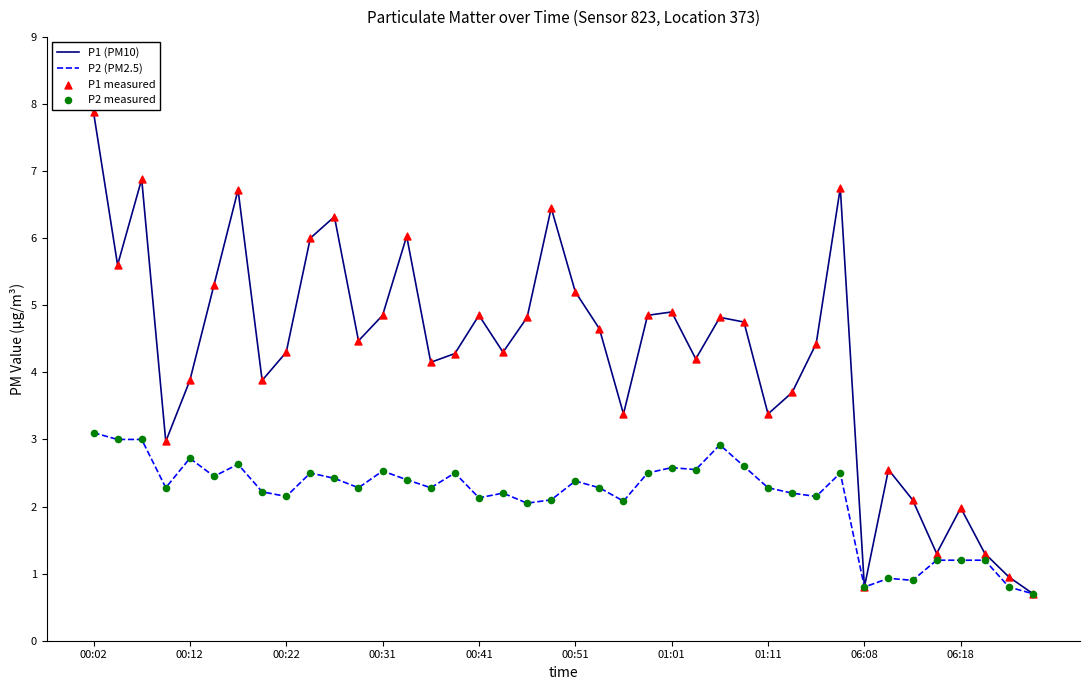

Which series has the largest total across all categories?

P1 (PM10)